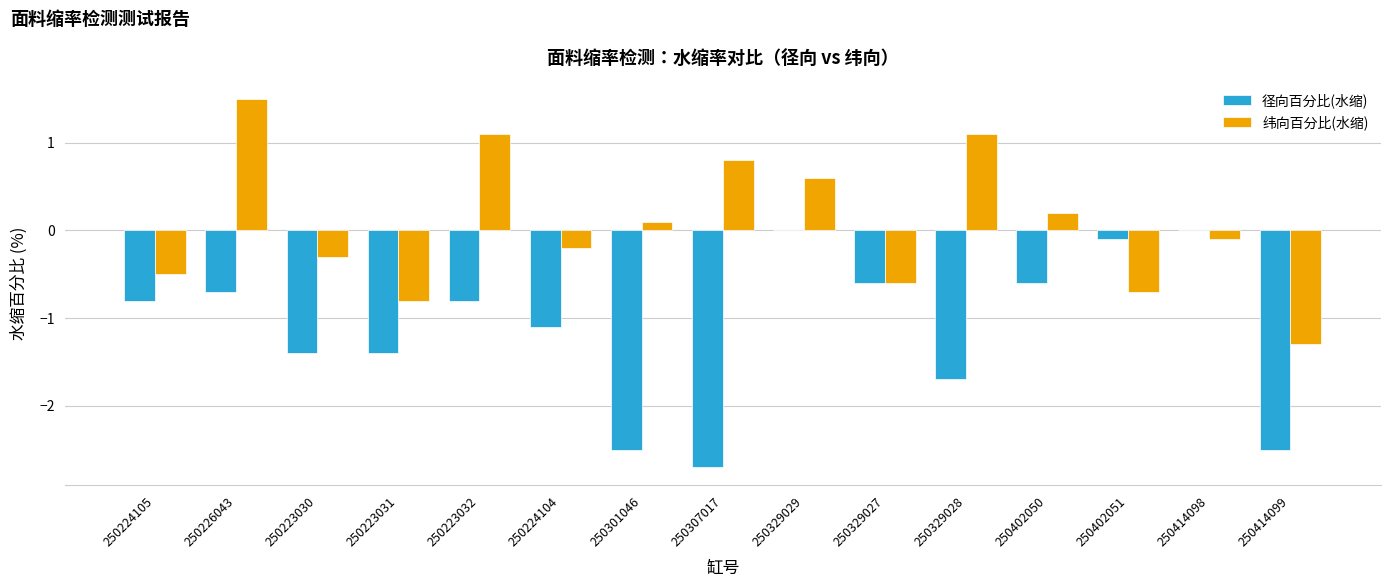

What is the total value across all series at 250223031?

-2.2